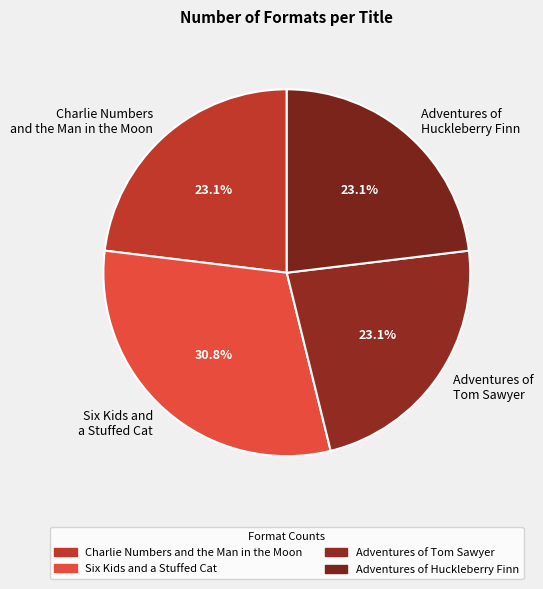

What is the ratio of the value at Charlie Numbers and the Man in the Moon to the value at Adventures of Tom Sawyer?

1.0